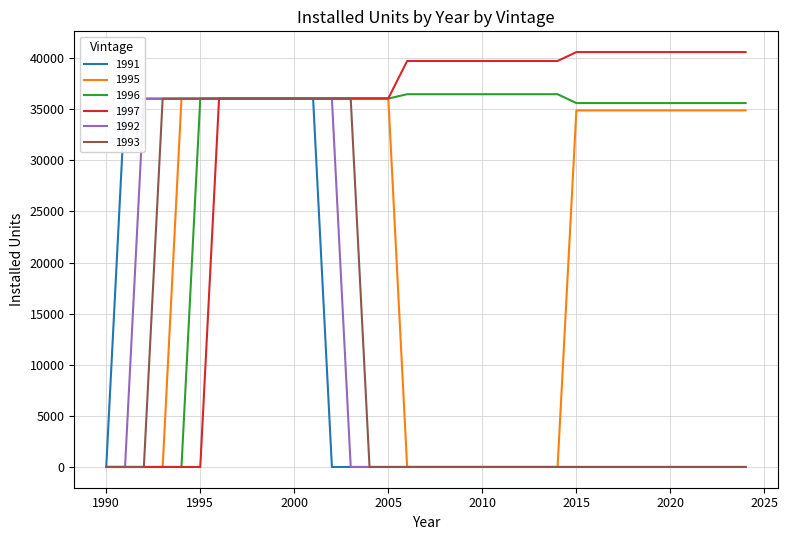

What are all the series names shown in the legend?

1991, 1995, 1996, 1997, 1992, 1993